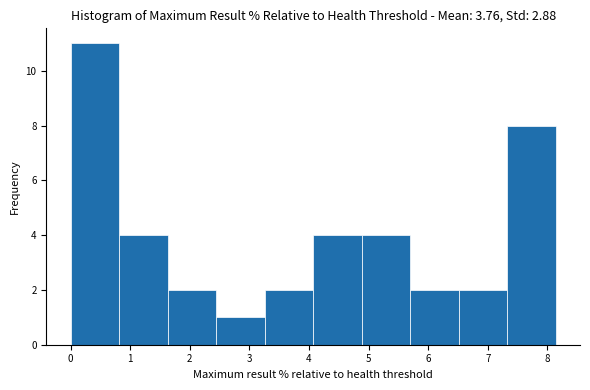

Which range on the x-axis has the tallest bar?

0.0 to 0.8